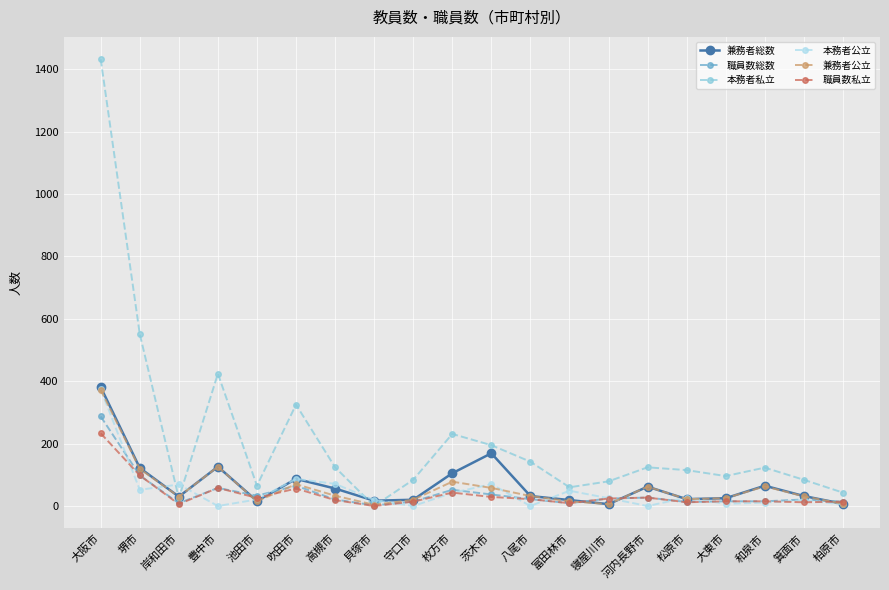

True or false: 本務者私立 has a value of 60 at 富田林市.

True